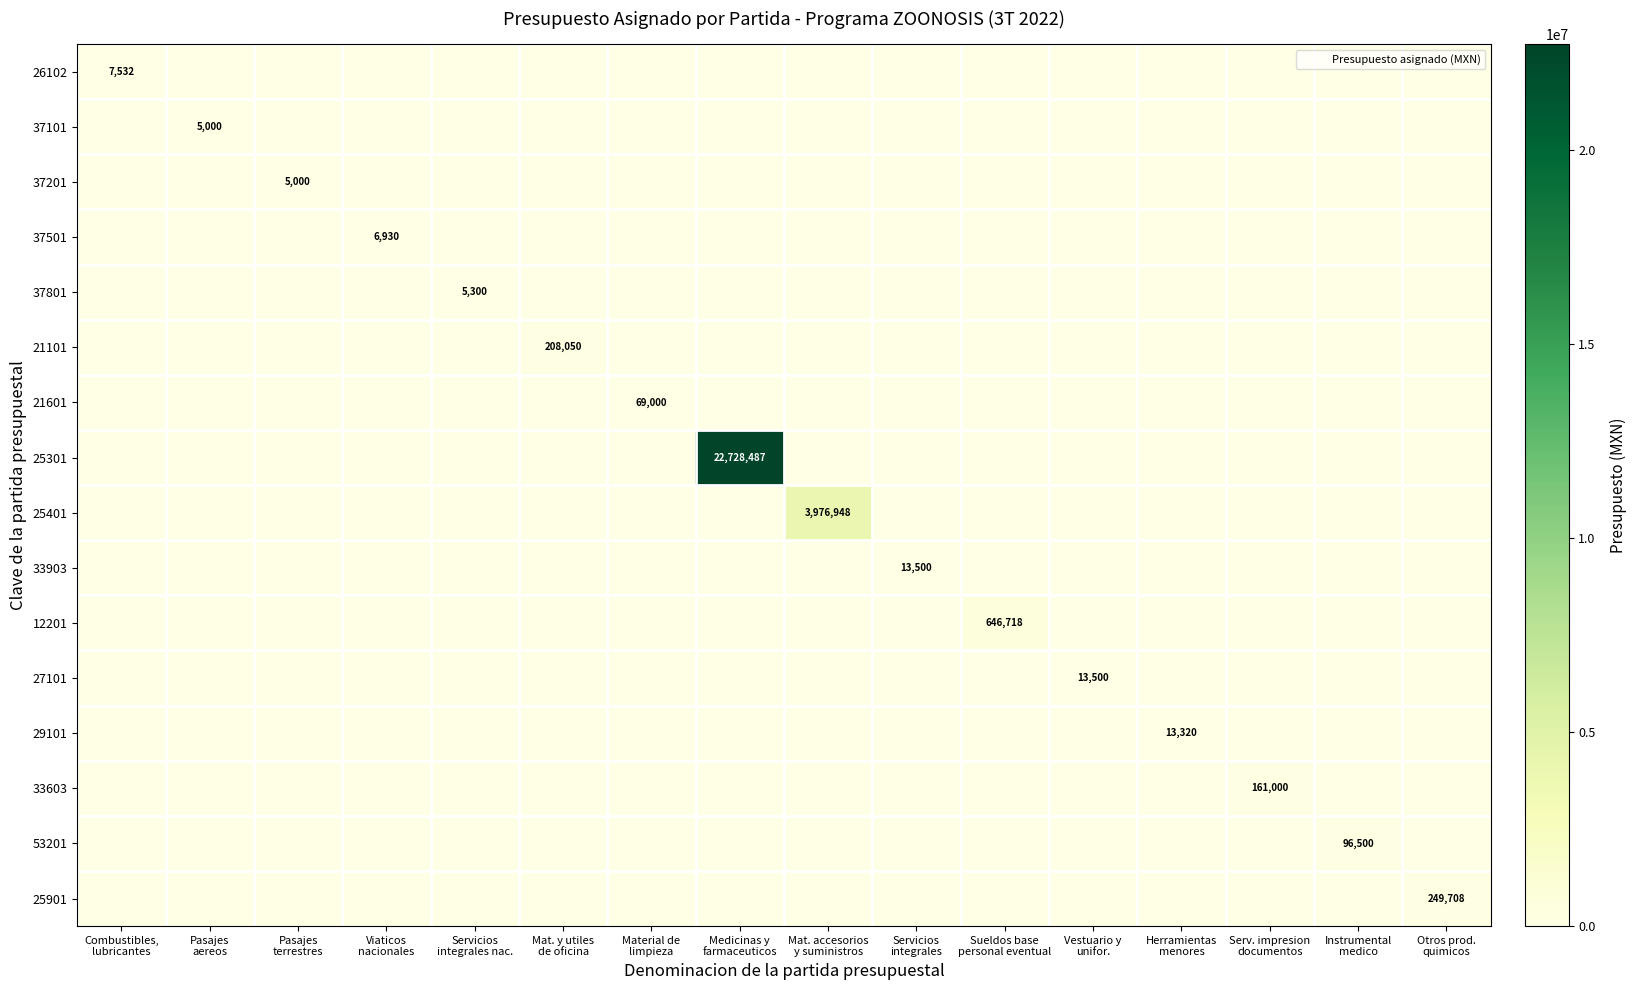

List the labels in order of 37201 value, smallest first.

Combustibles, lubricantes, Pasajes aereos, Viaticos nacionales, Servicios integrales nac., Mat. y utiles de oficina, Material de limpieza, Medicinas y farmaceuticos, Mat. accesorios y suministros, Servicios integrales, Sueldos base personal eventual, Vestuario y unifor., Herramientas menores, Serv. impresion documentos, Instrumental medico, Otros prod. quimicos, Pasajes terrestres